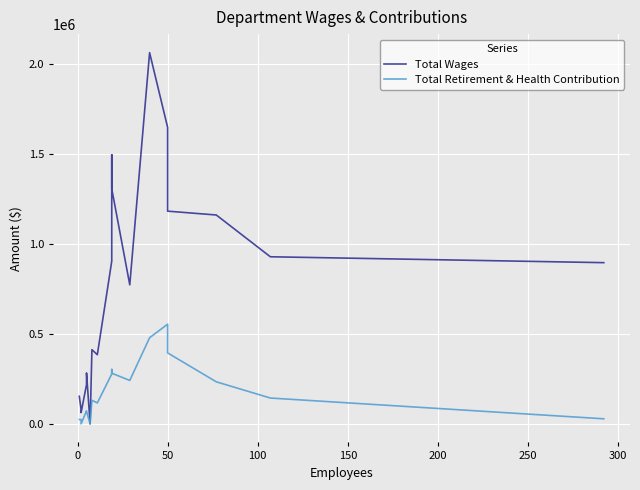

List the series in order of their peak value, highest first.

Total Wages, Total Retirement & Health Contribution